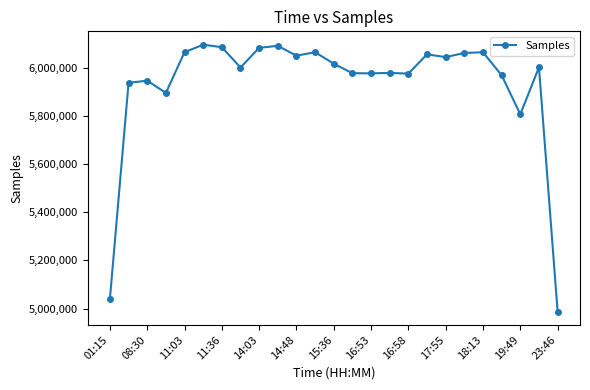

How many values are below 6002656?

12